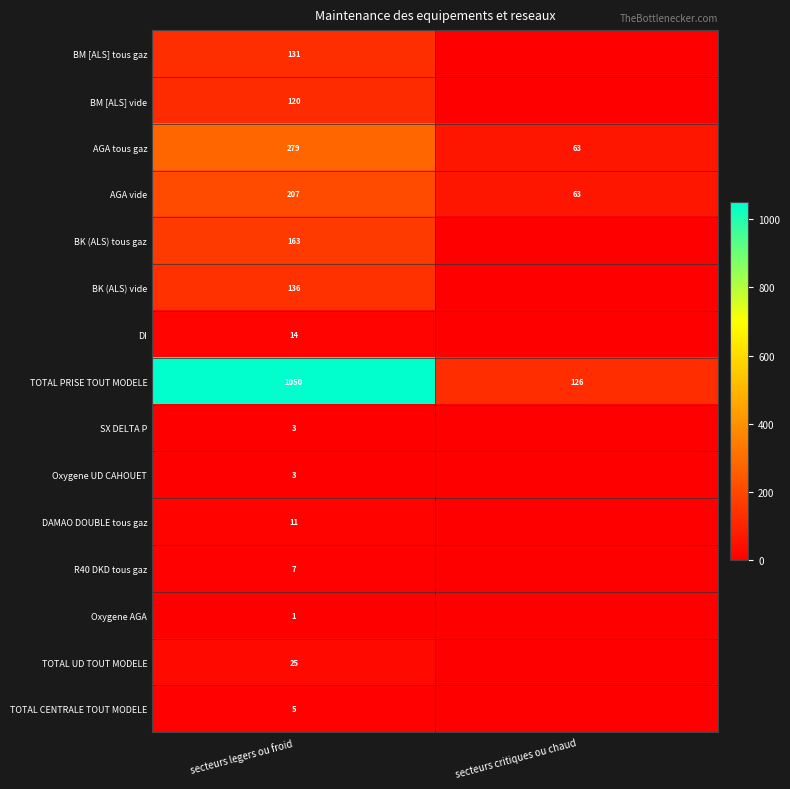

What is the sum of the TOTAL PRISE TOUT MODELE values at secteurs critiques ou chaud and secteurs legers ou froid?

1176